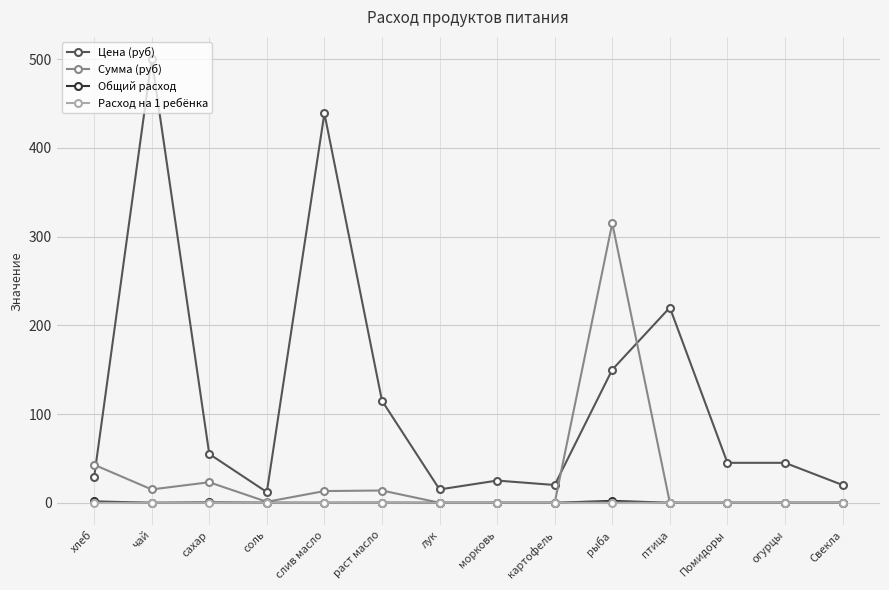

True or false: Расход на 1 ребёнка and Цена (руб) intersect in this chart.

False